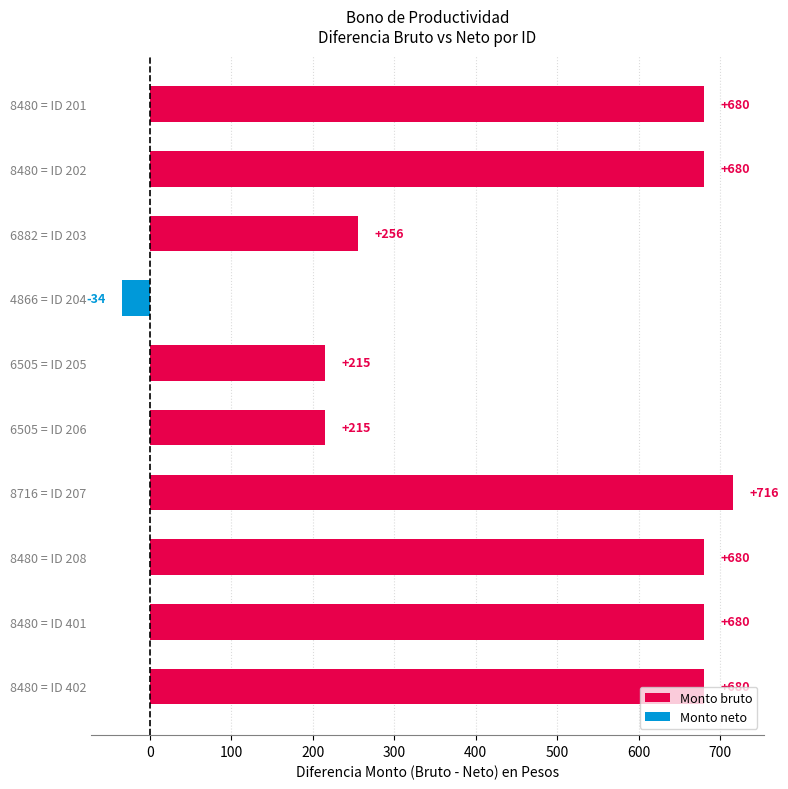

The chart shows a value of 214.7 at 6505 = ID 206. True or false?

True